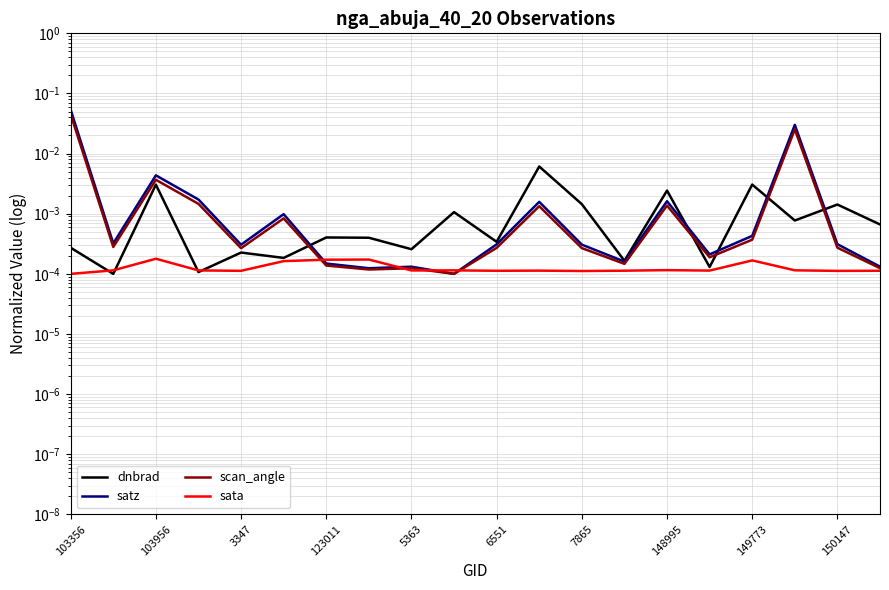

List the labels in order of sata value, smallest first.

103356, 12, 18, 5363, 10, 19, 13, 11, 15, 149773, 123011, 150147, 103956, 17, 14, 6551, 16, 7865, 148995, 3347